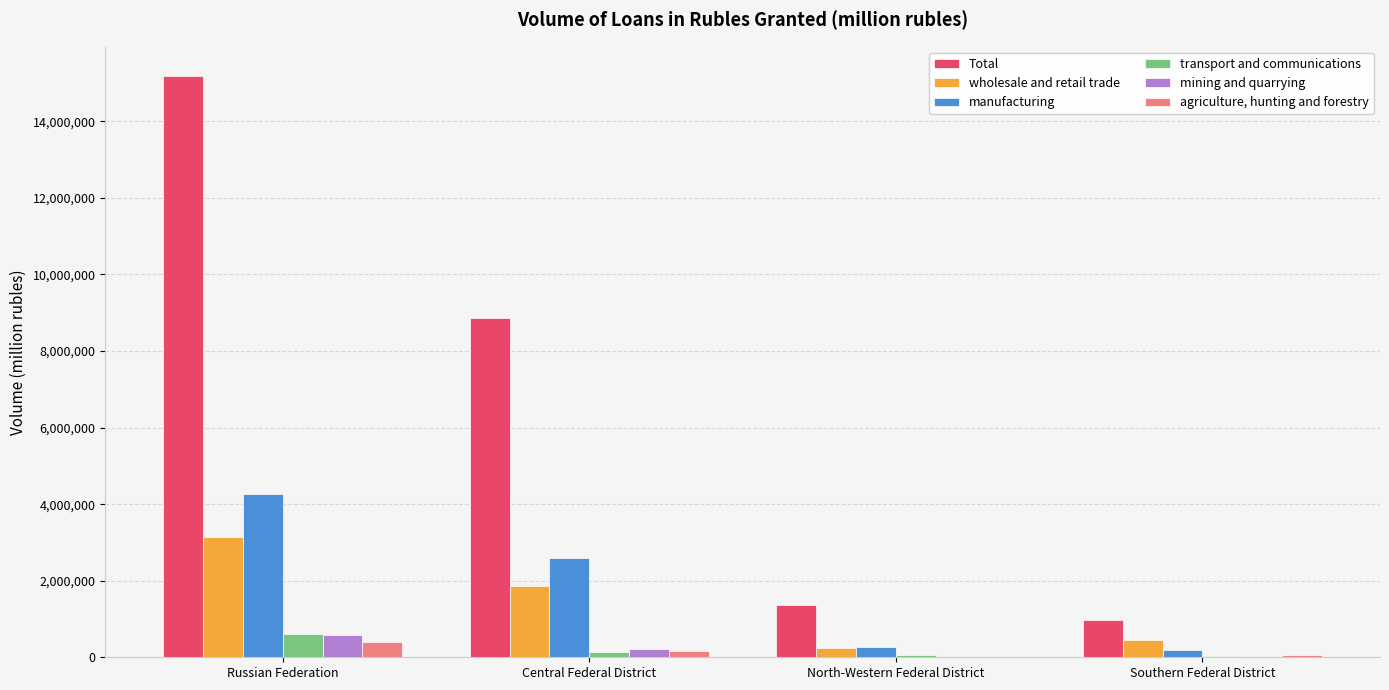

Which series has the largest total across all categories?

Total